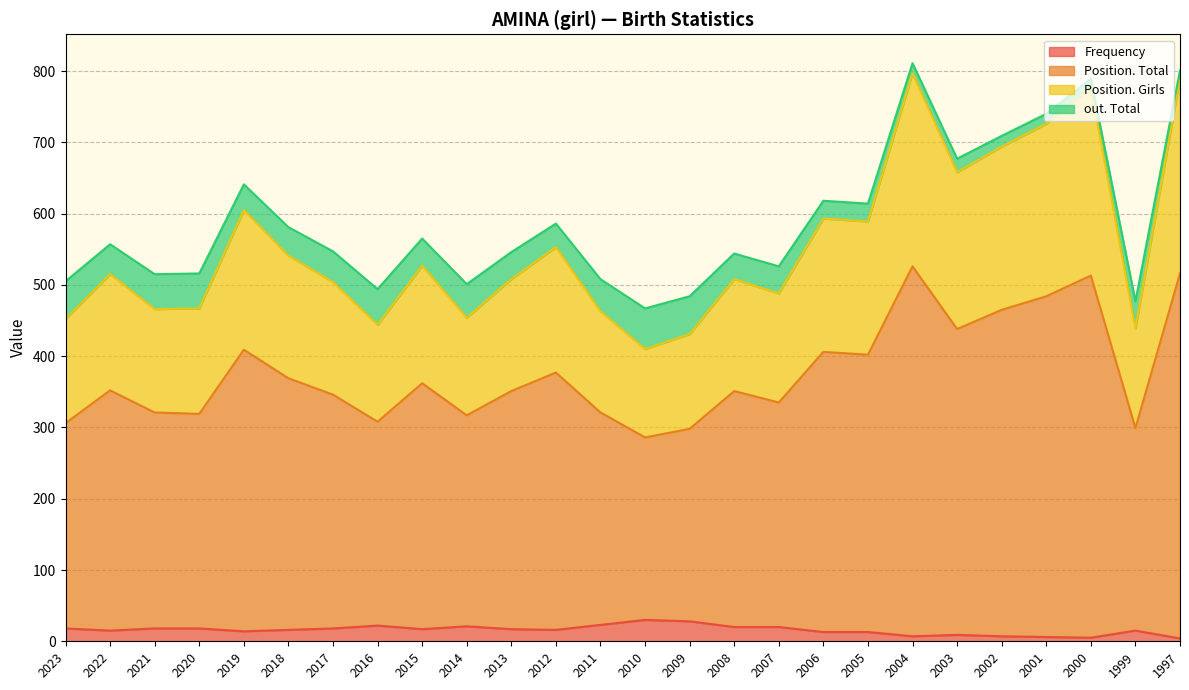

What value does the Position. Girls series have at 2012?

553